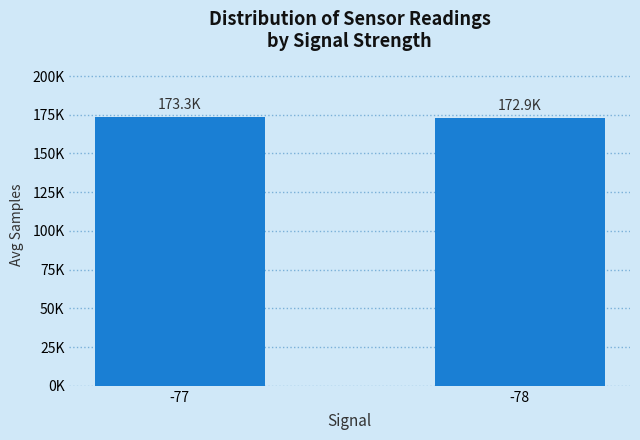

The chart shows a value of 172891 at -78. True or false?

True